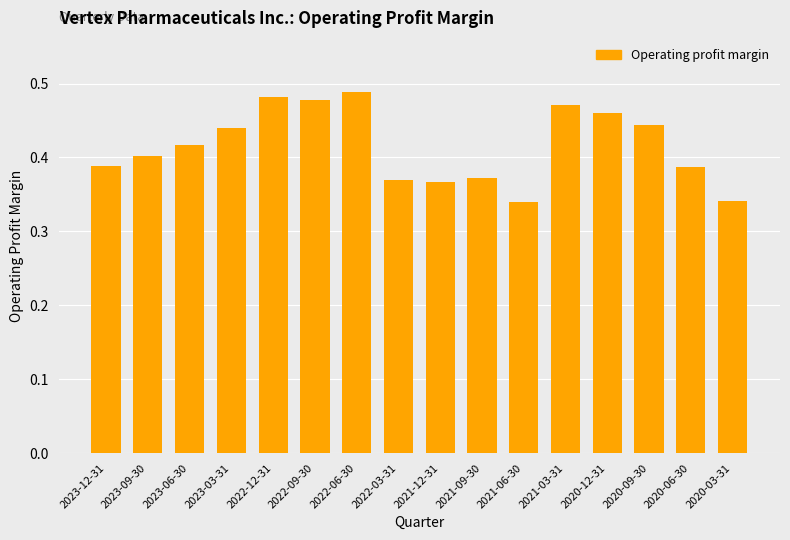

At which category does the chart reach its peak across all series?

2022-06-30